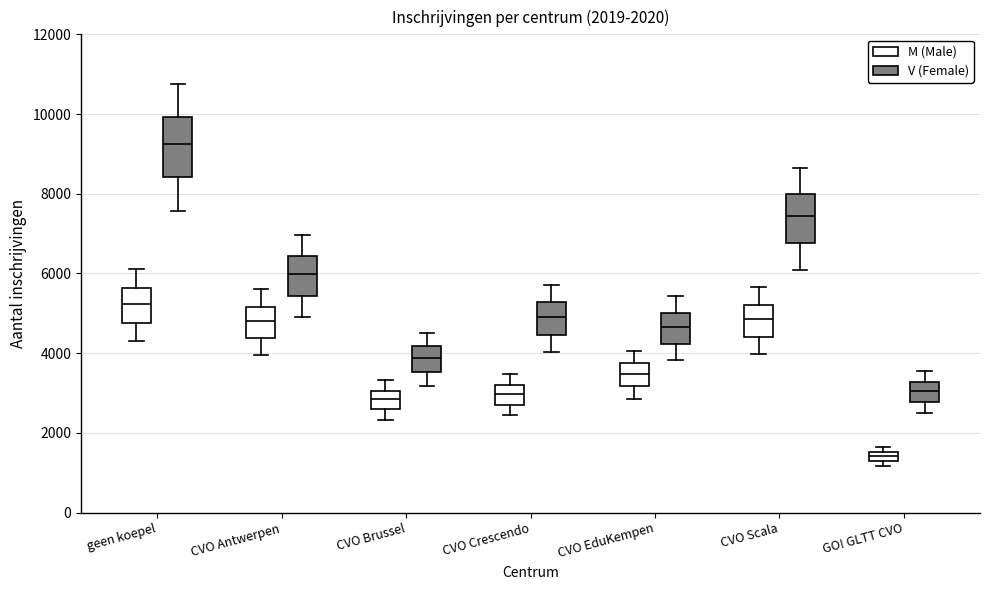

Which box is the tallest, from its lower edge to its upper edge?

geen koepel (V (Female))